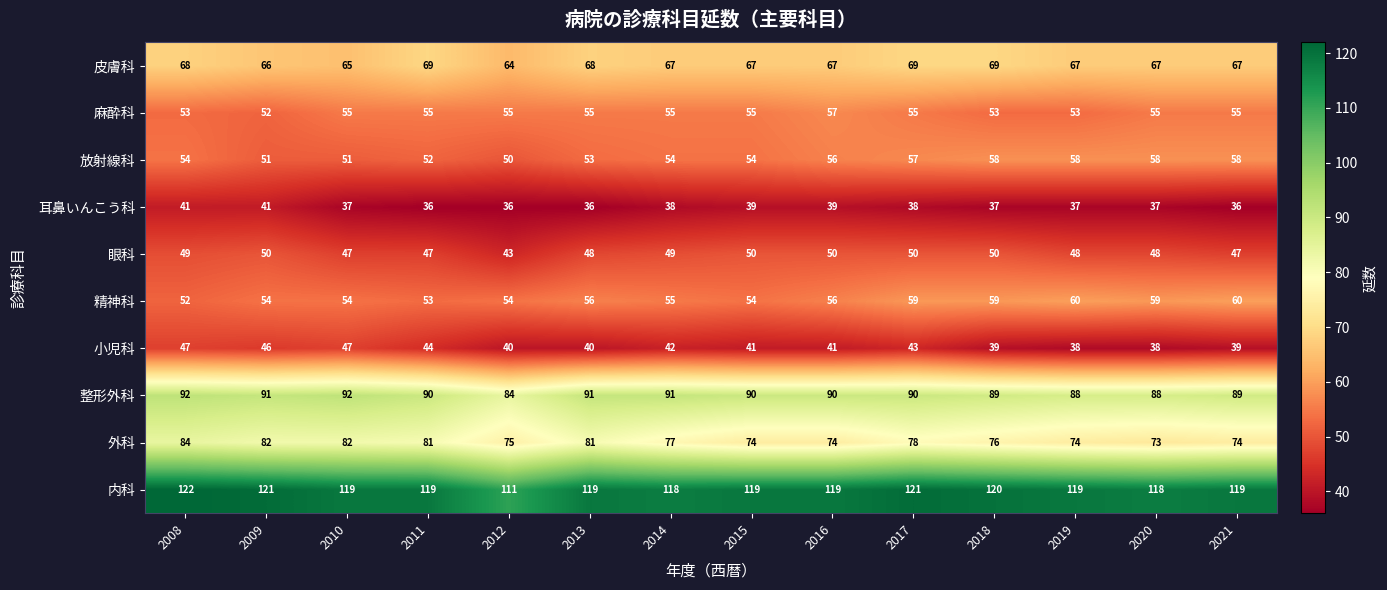

The 精神科 series shows 59 at 2017. True or false?

True